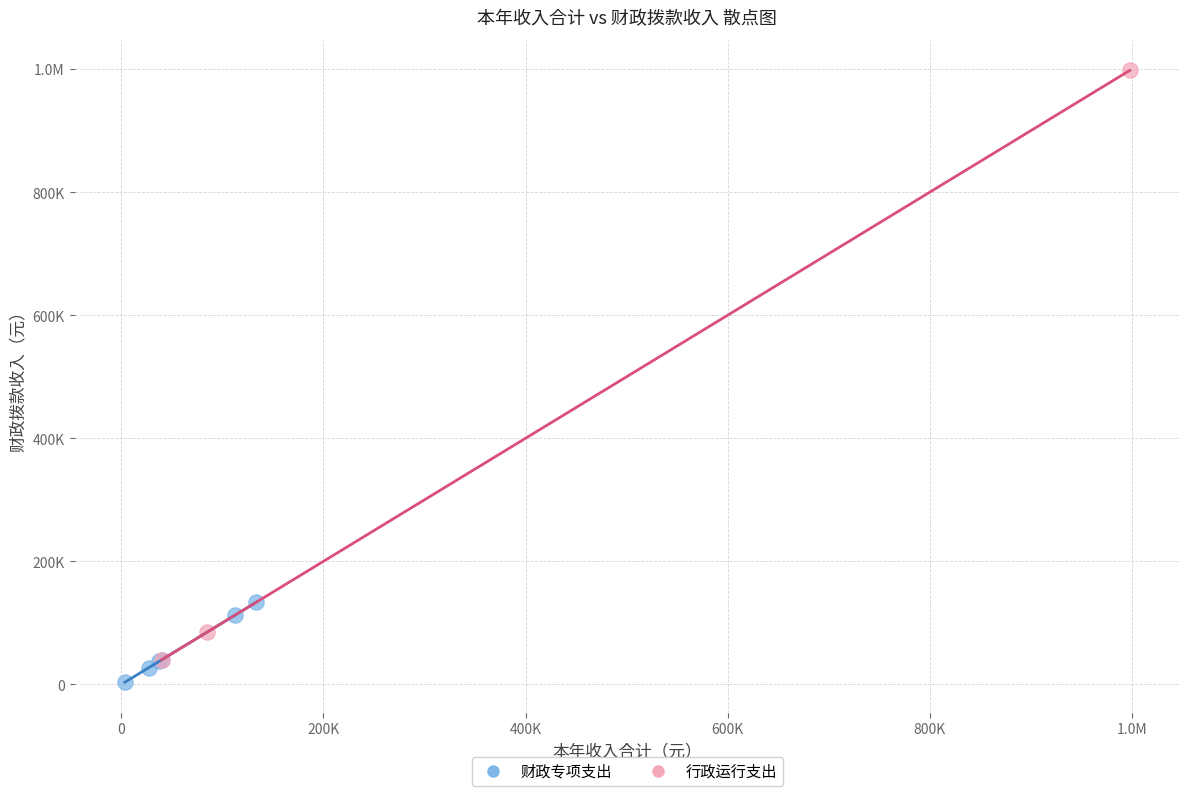

What are all the series names shown in the legend?

财政专项支出, 行政运行支出